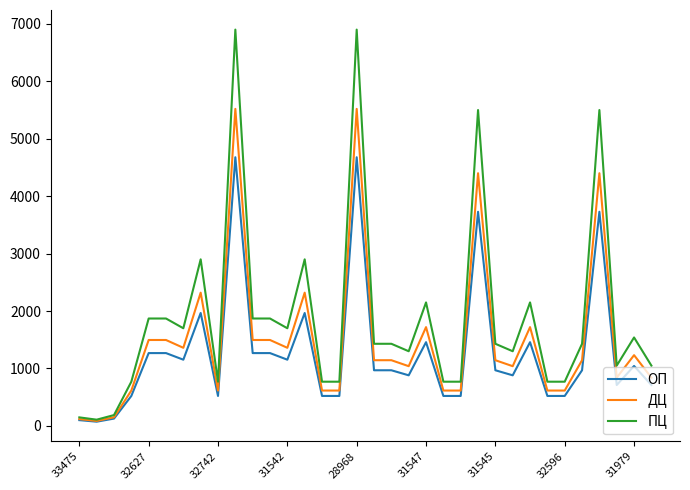

List the series in order of their peak value, highest first.

ПЦ, ДЦ, ОП